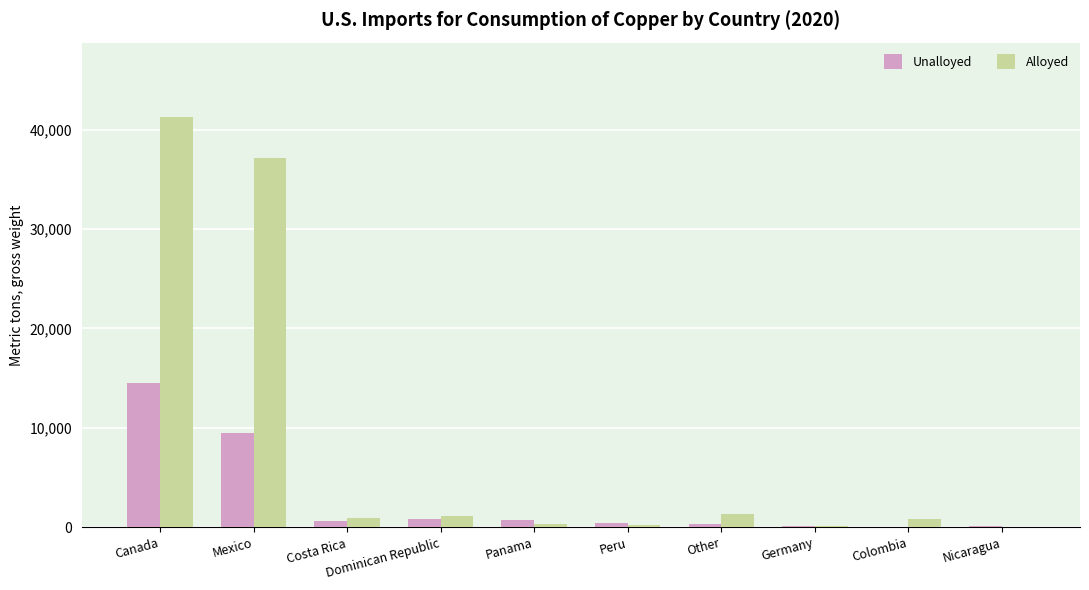

The value of Alloyed at Canada is 65505. True or false?

False